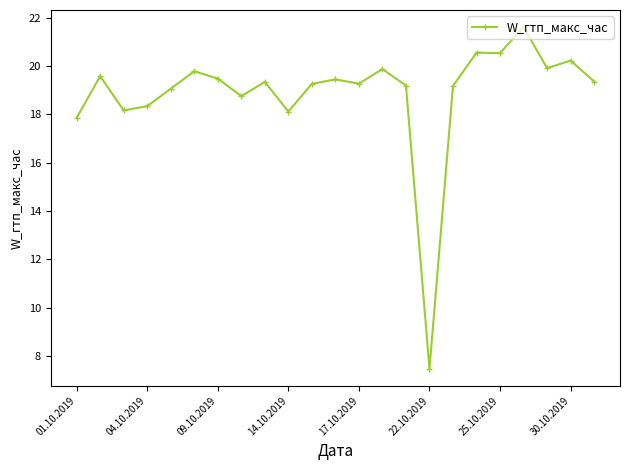

What is the smallest value displayed?

7.5